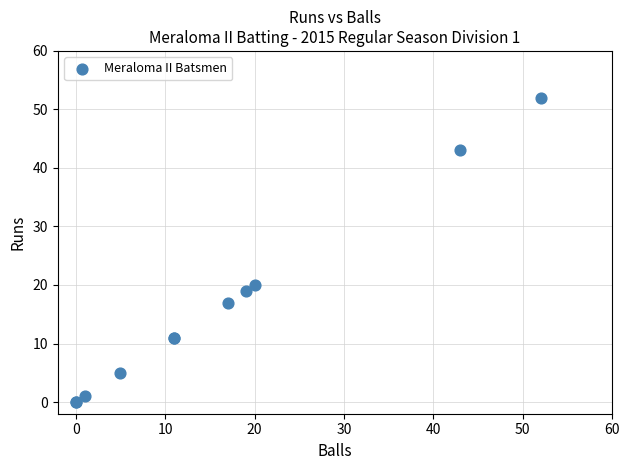

What Y value in the scatter plot is closest to 26?

20